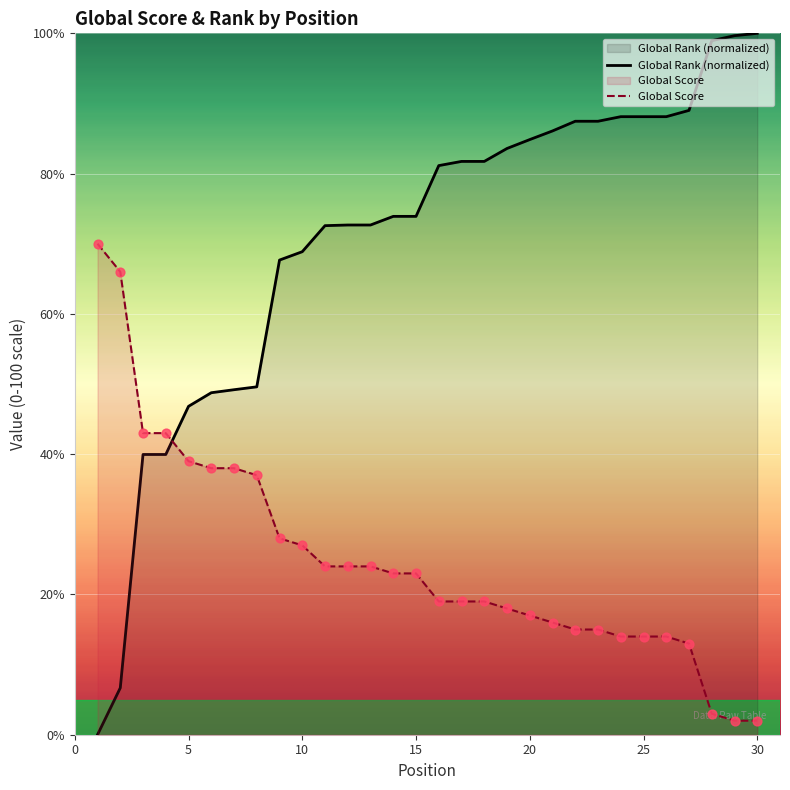

Which series has the largest total across all categories?

Global Rank (normalized)